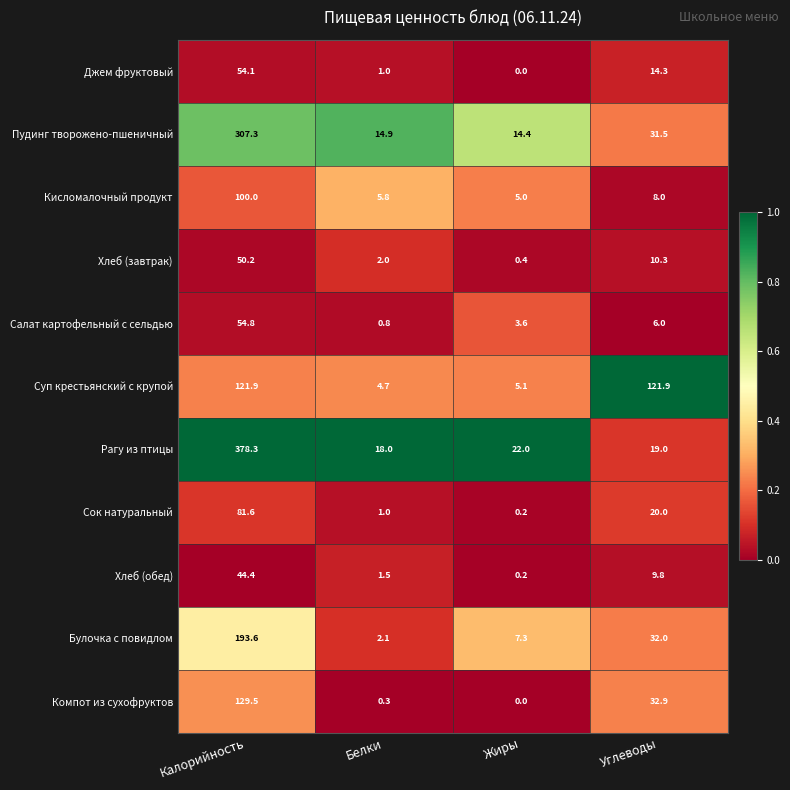

What is the total value across all series at Калорийность?

1515.7